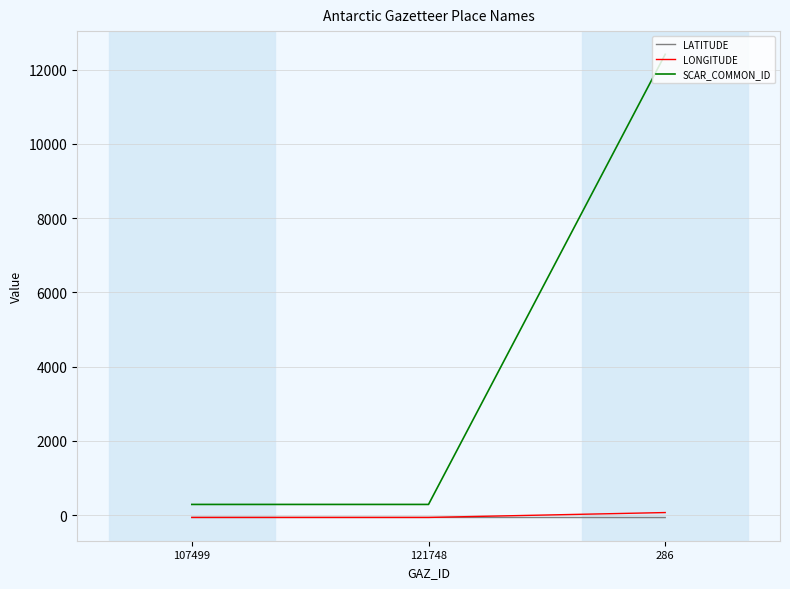

Count the number of data series in this chart.

3